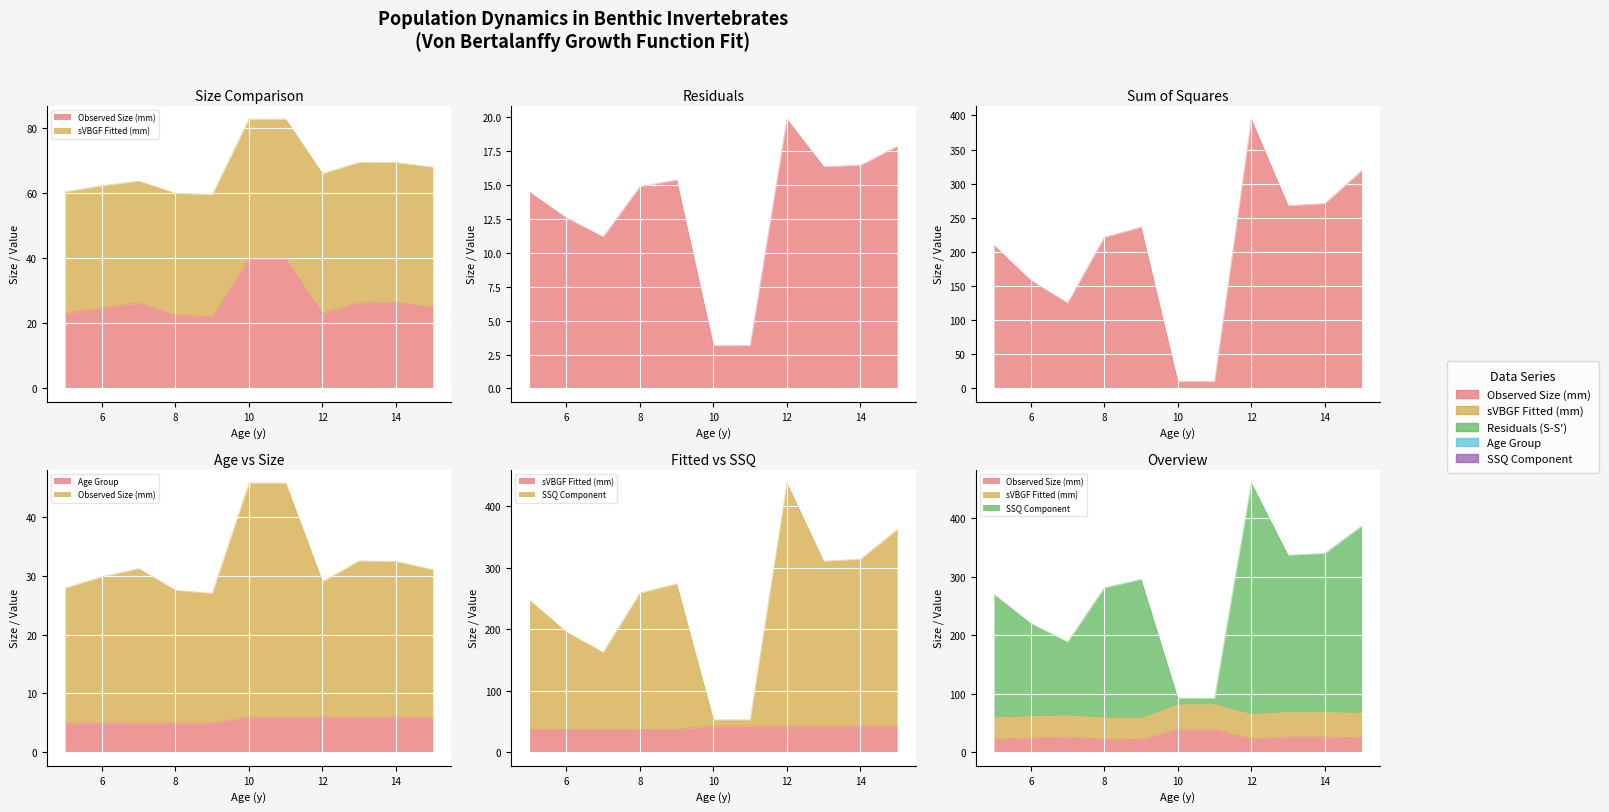

Which category has the highest value in the Residuals (S-S') series?

12